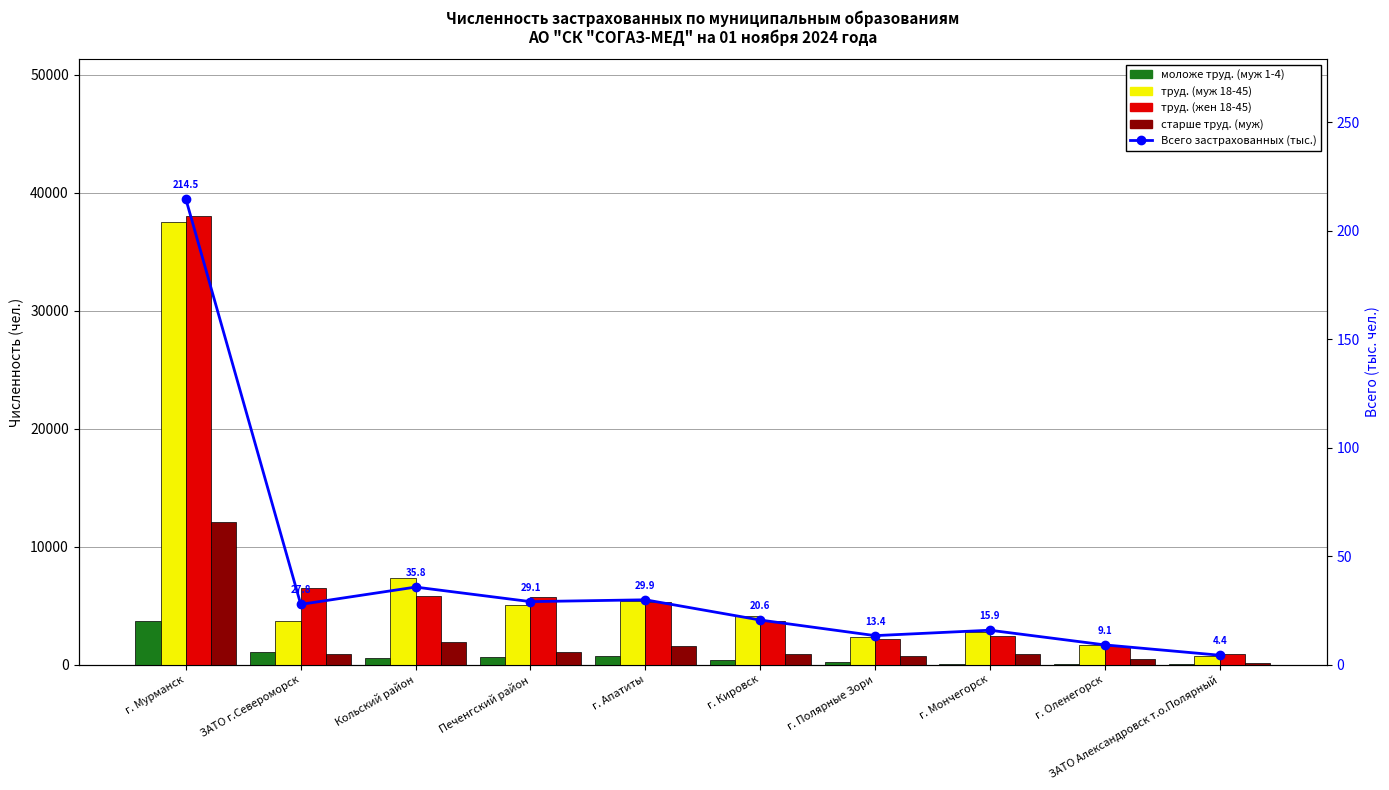

Where is Всего застрахованных (тыс.) nearest to the value 109?

Кольский район